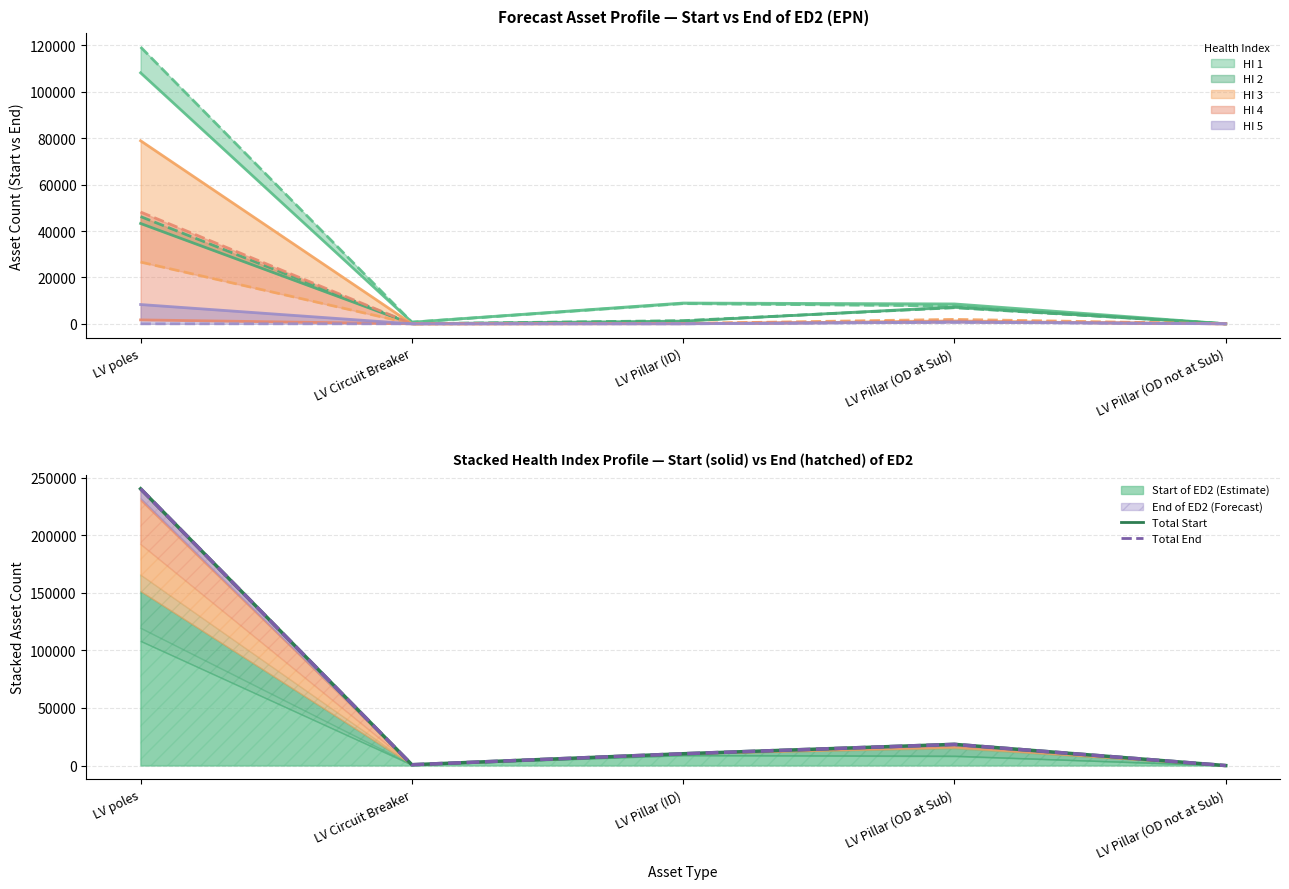

Where is the first local minimum for Total Start?

LV Circuit Breaker